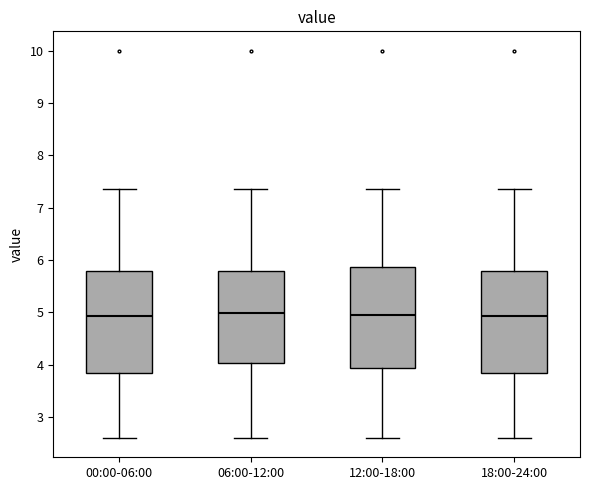

Reading left to right, read every box against the y-axis: the position of its median line, the range the box covers, and the ends of its whiskers. The values are not printed on the chart, so give them approximately, as read against the axis.

00:00-06:00: median 4.9, box 3.8 to 5.8, whiskers 2.6 to 7.4
06:00-12:00: median 5.0, box 4.0 to 5.8, whiskers 2.6 to 7.4
12:00-18:00: median 4.9, box 3.9 to 5.9, whiskers 2.6 to 7.4
18:00-24:00: median 4.9, box 3.8 to 5.8, whiskers 2.6 to 7.4